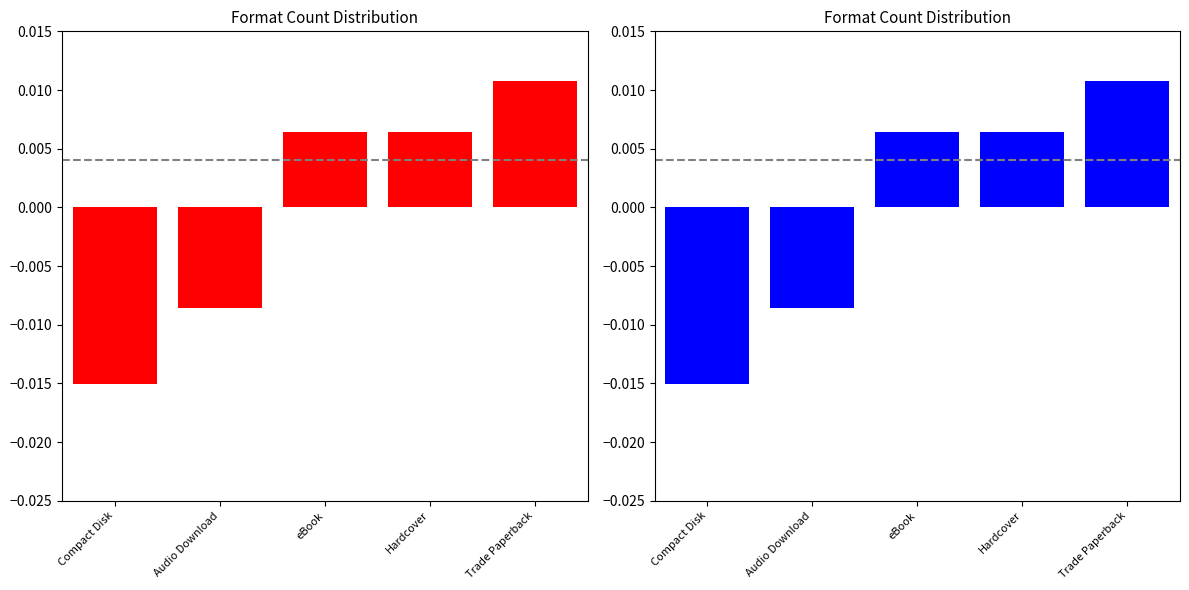

Where does the Hardcover series first go above 0?

eBook